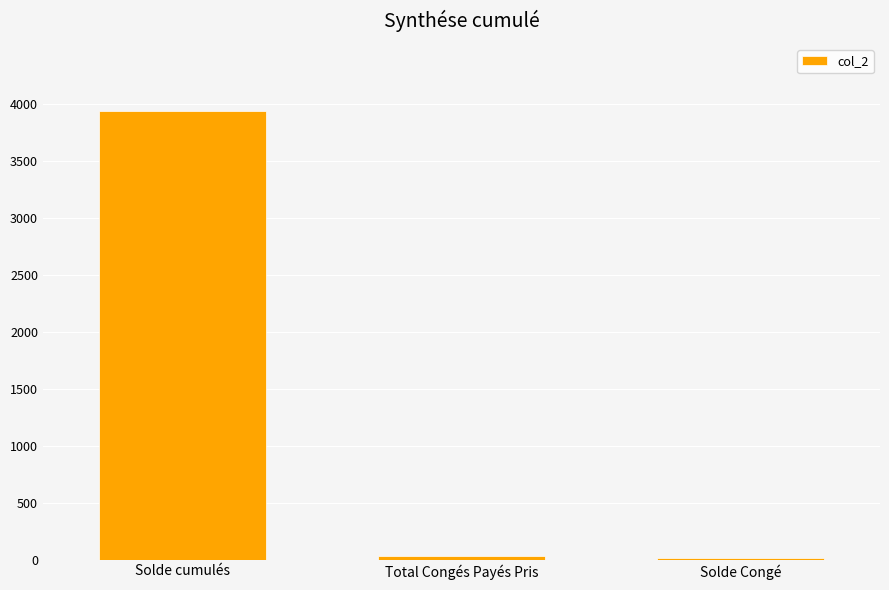

What is the difference between the maximum and minimum values?

3925.6